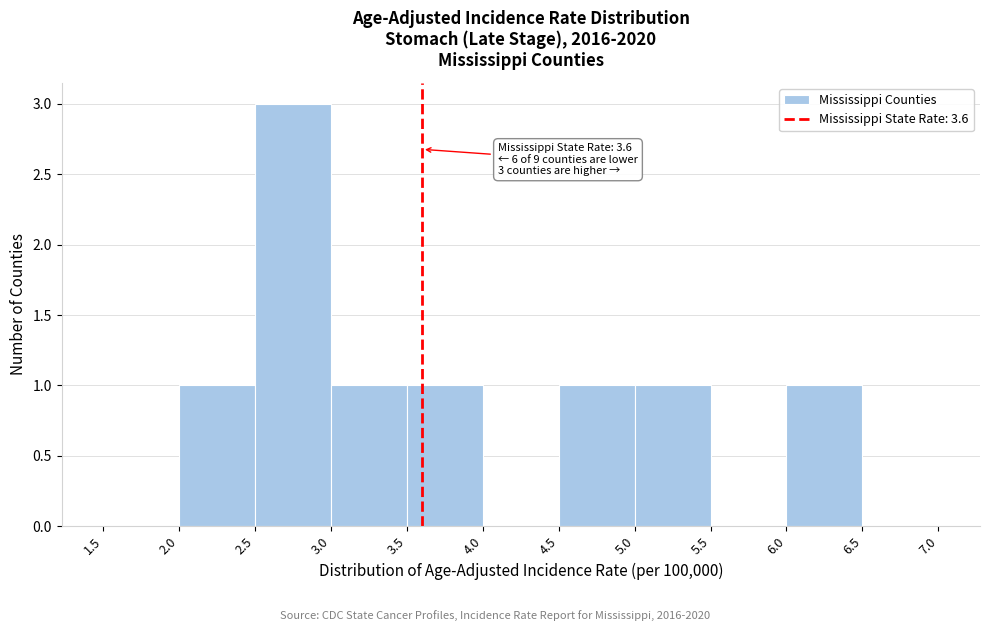

Over which range of the x-axis is the bar tallest?

2.5 to 3.0